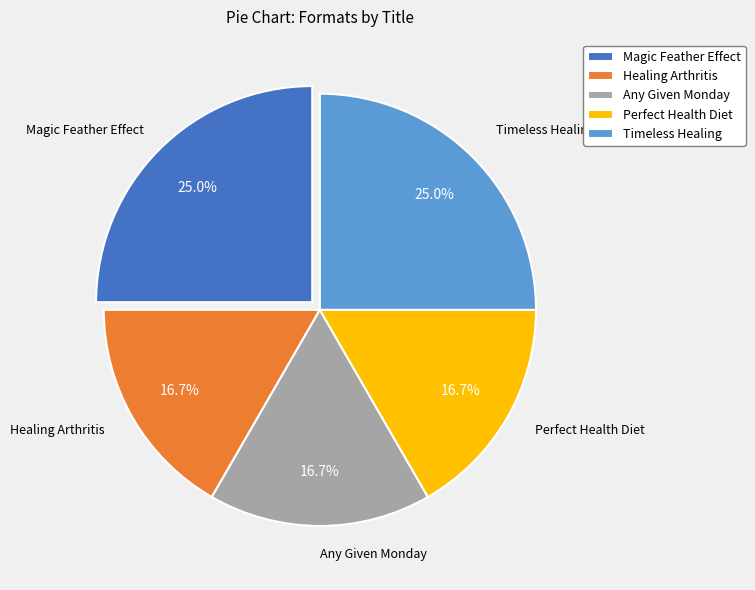

Count the number of slices in the pie.

5